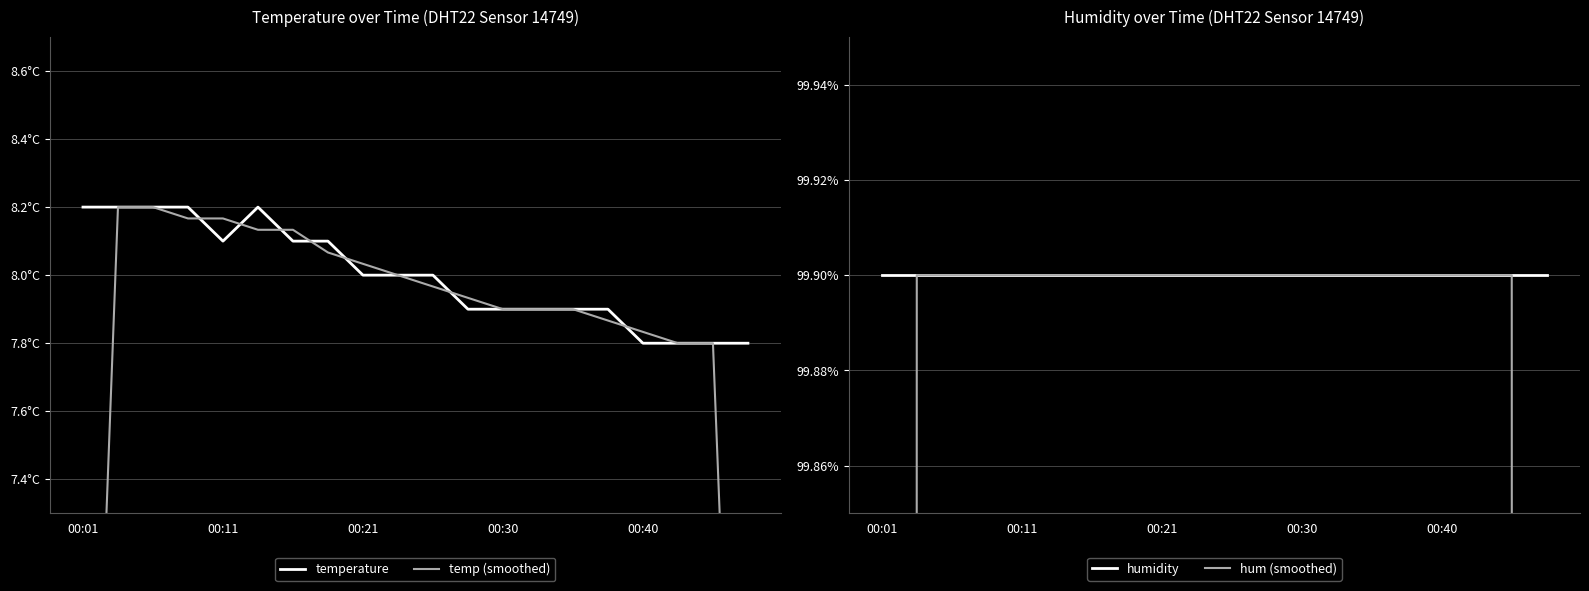

How many lines are shown in the chart?

4